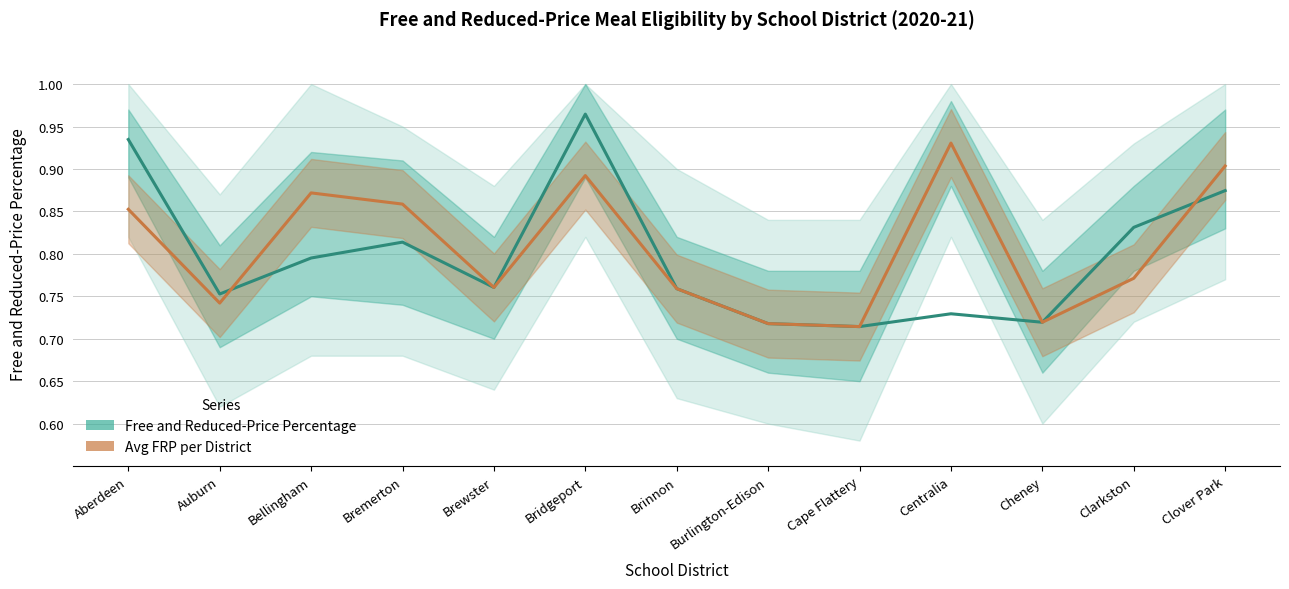

What is the label of the 9th point from the left?

Cape Flattery